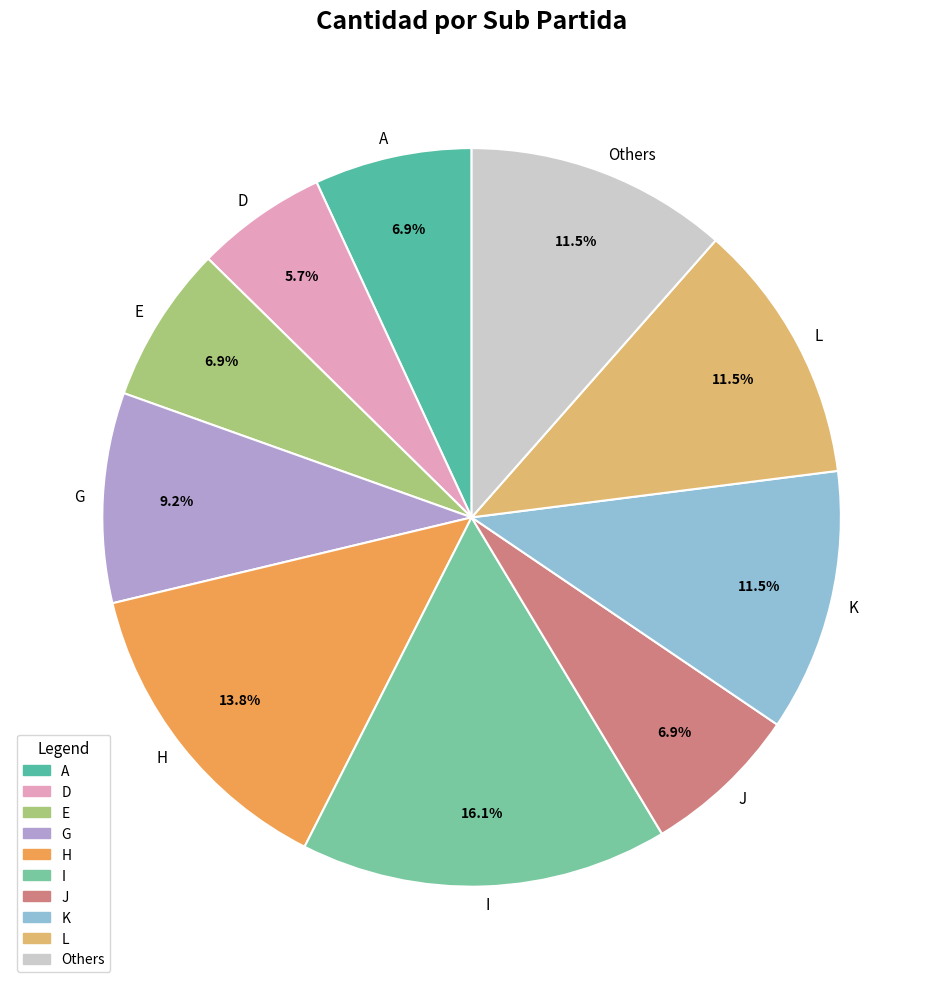

What percentage do L and H together represent?

25.3%